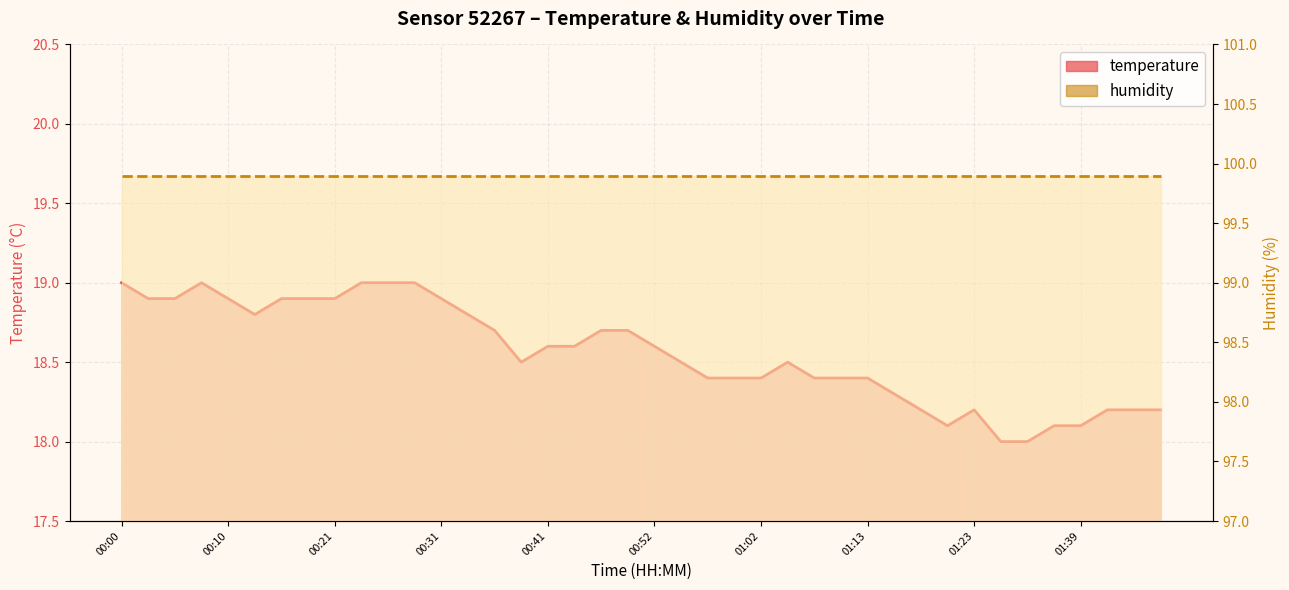

How many interior local valleys (lower than both neighbors) does the data have?

3